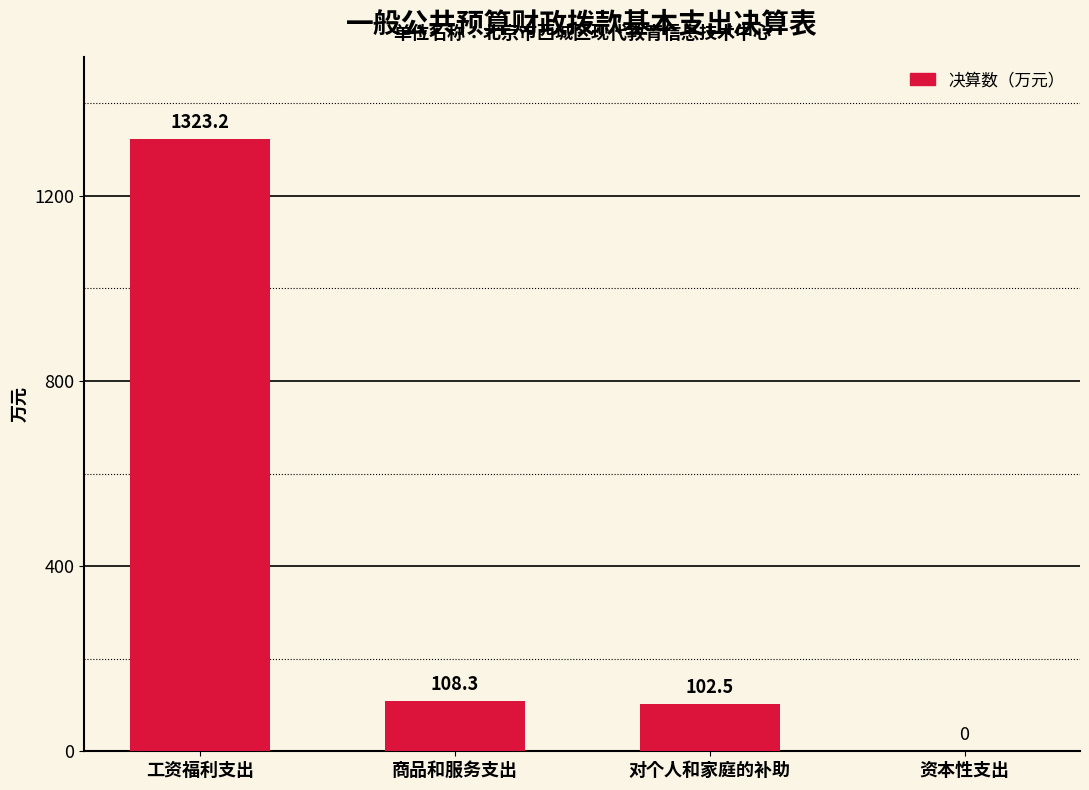

Reading right to left, transcribe all the data shown in this chart.

0.0	102.5	108.3	1323.2